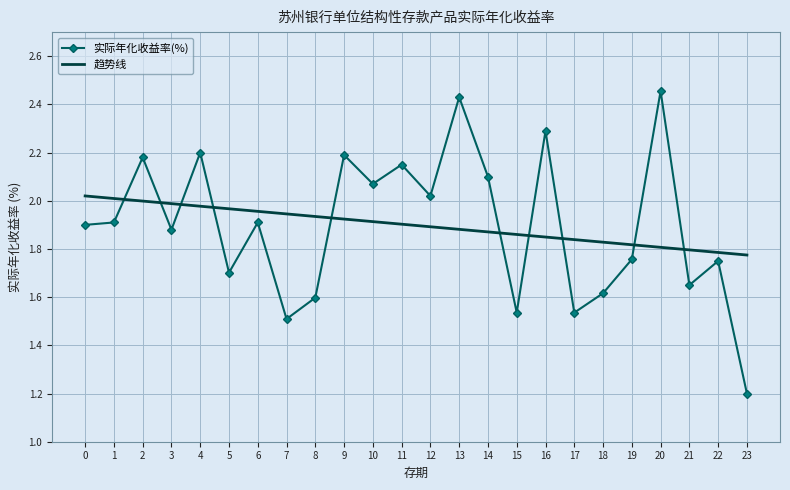

What is the sum of the 趋势线 values at 10 and 12?

3.8